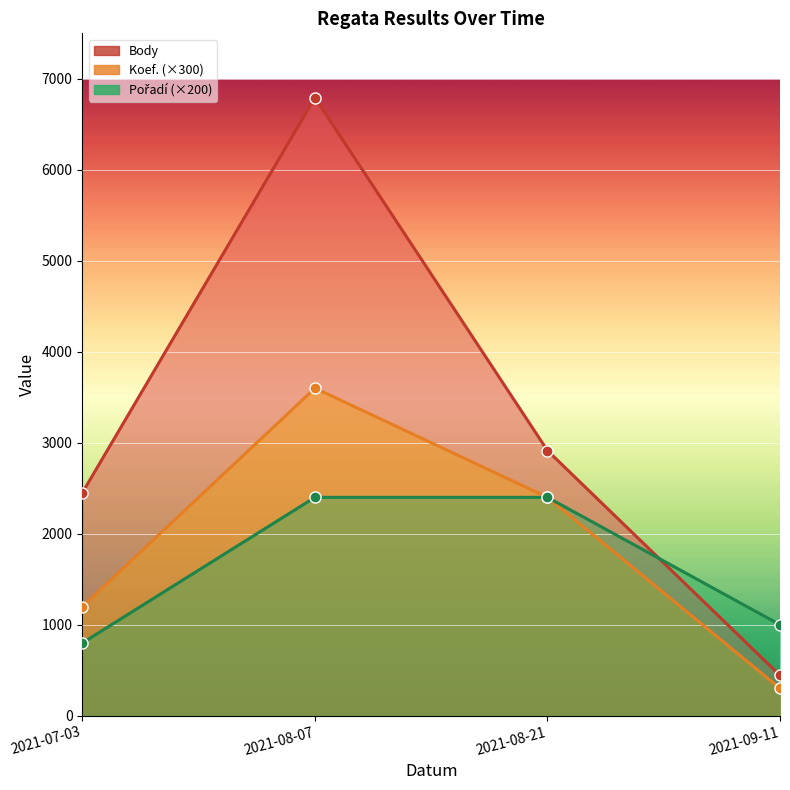

Is it true that Body equals 6791 at 2021-08-07?

True